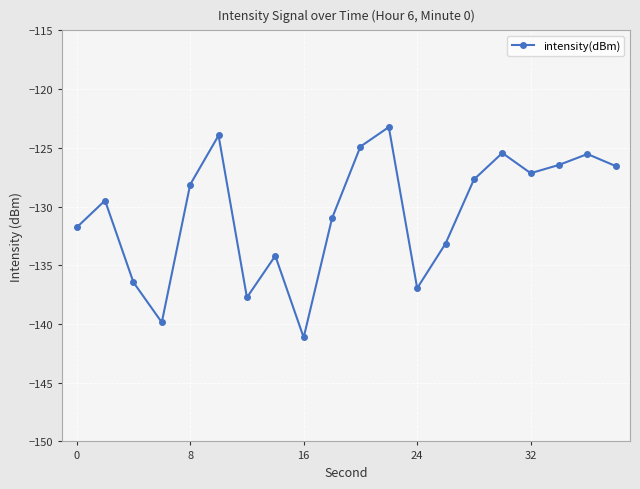

True or false: there are more than 1 points higher than both neighbors.

True